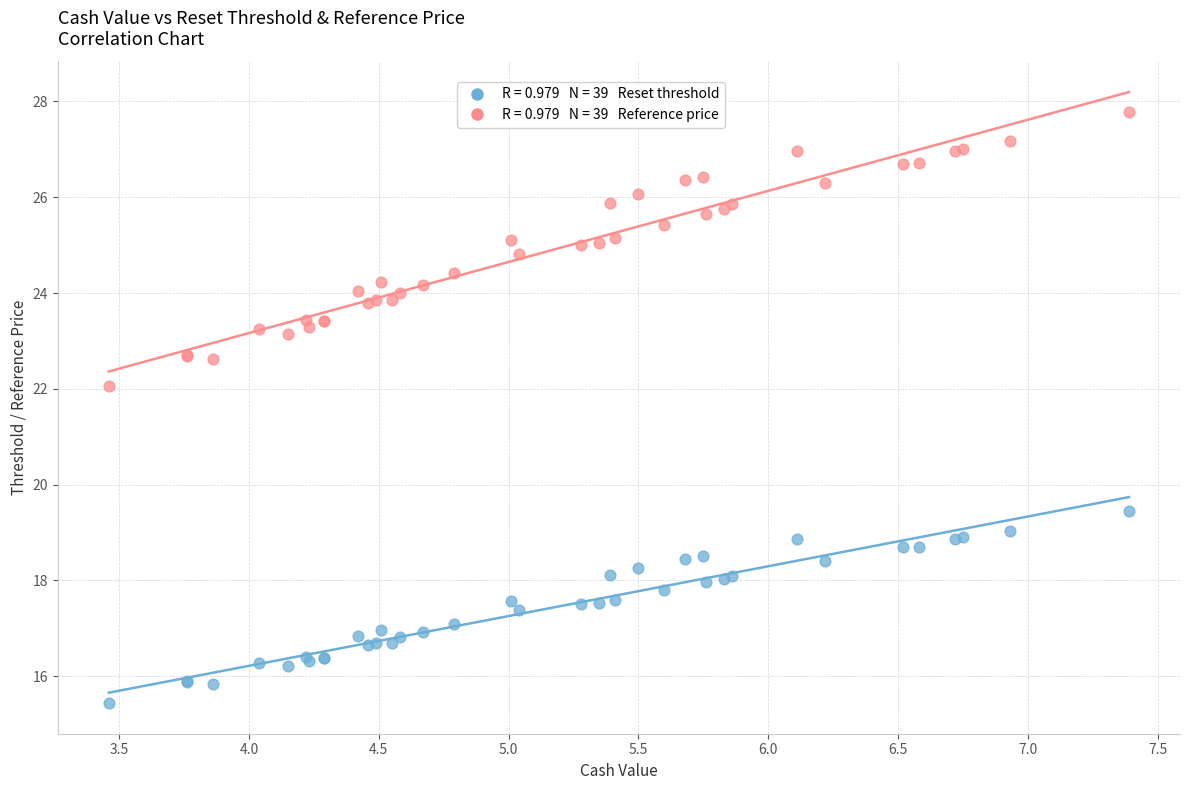

Across all series, what Y value is closest to 21?

22.1